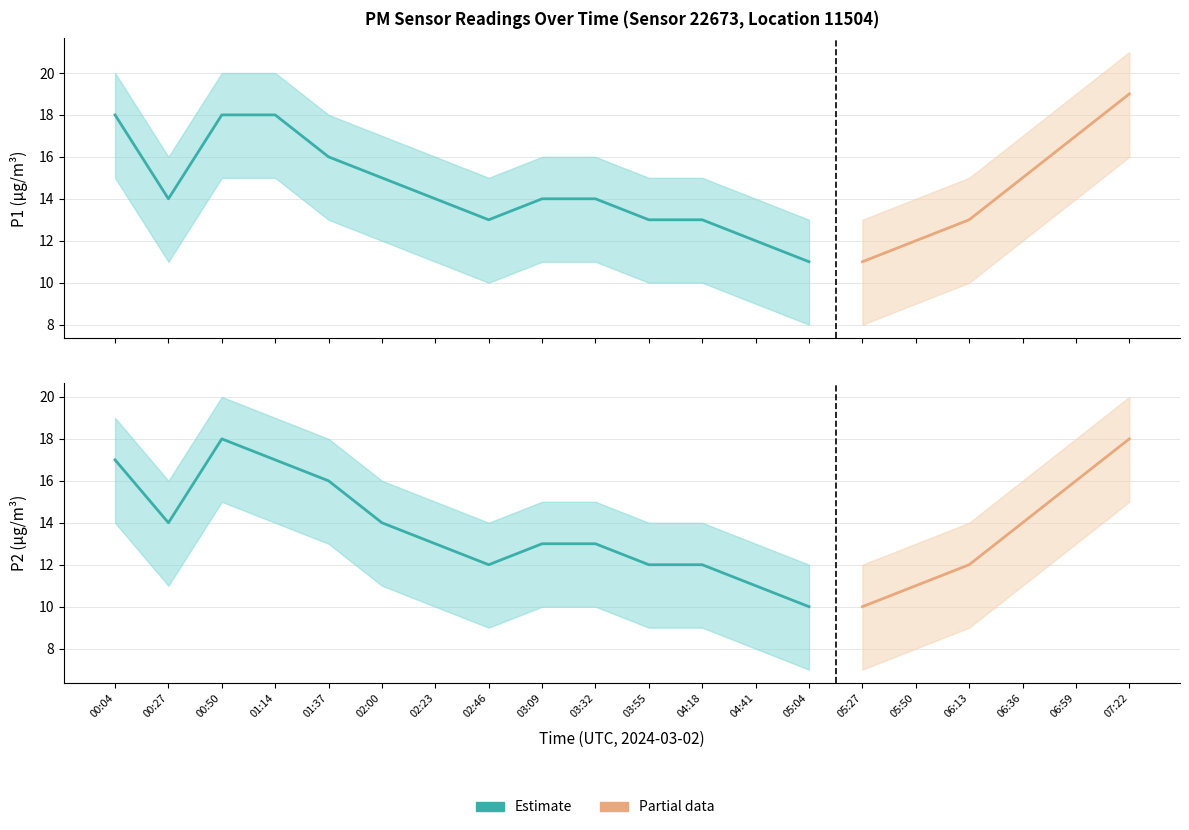

How many data points in P2_upper are less than 15?

8